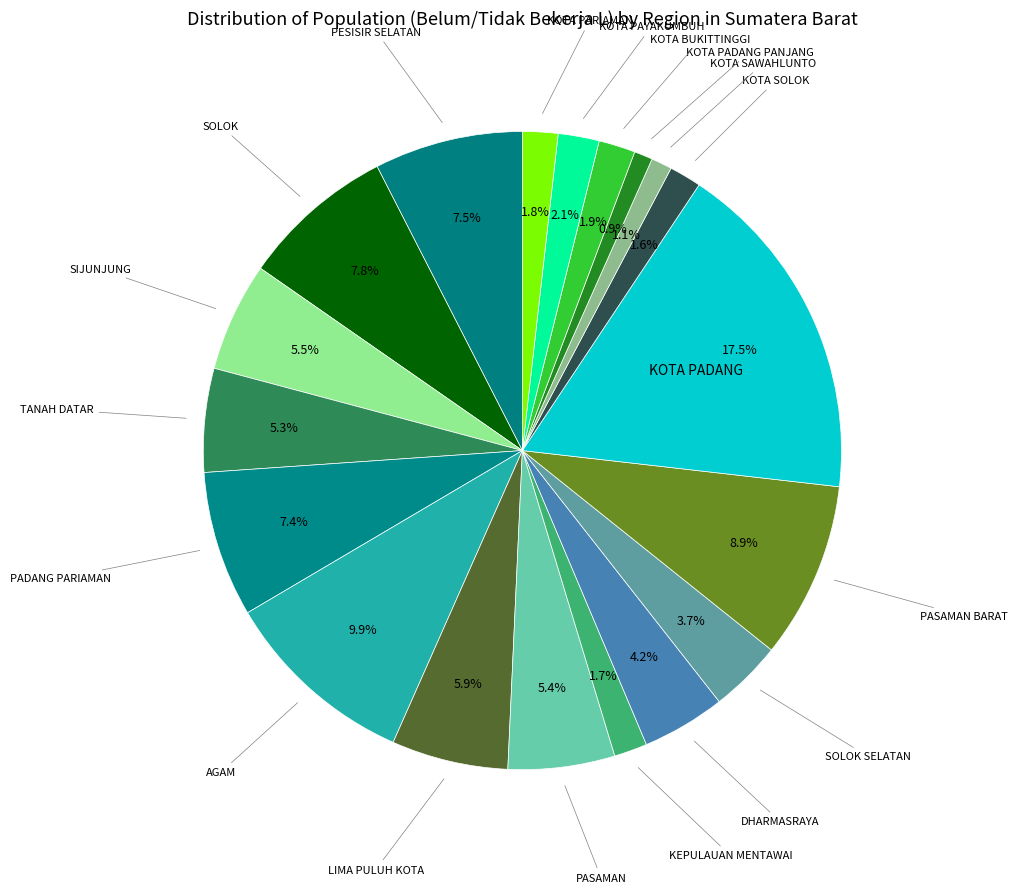

To the nearest percent, what is the difference between the largest and smallest slice percentages?

17%